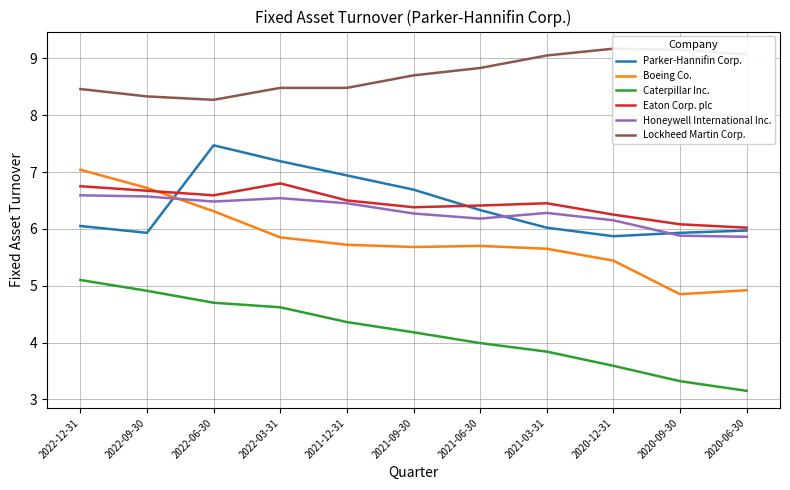

The Lockheed Martin Corp. series shows 9.2 at 2020-09-30. True or false?

True